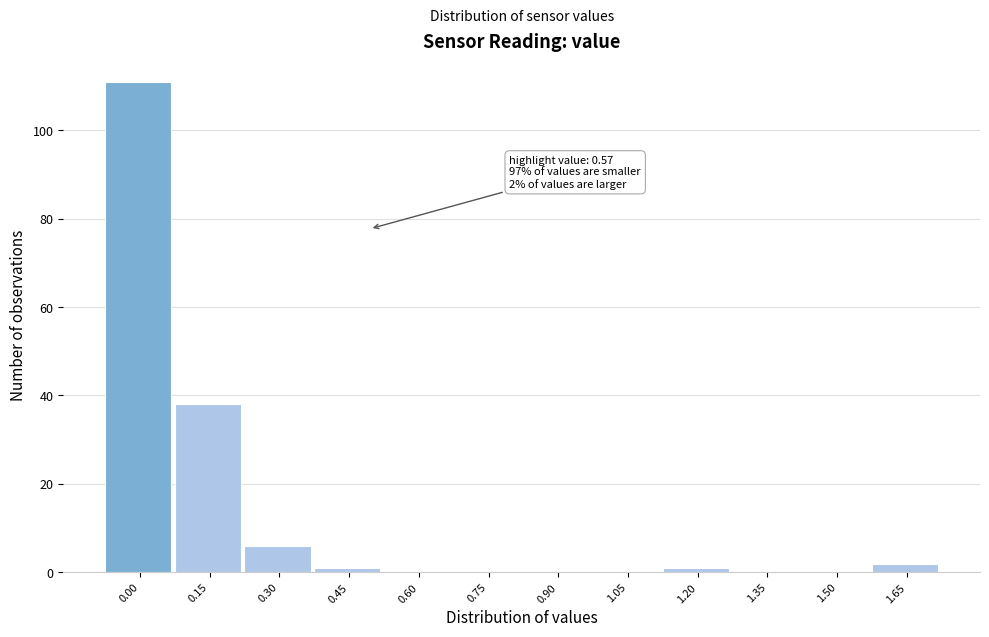

Reading right to left, what are all the values shown in this chart?

1.65=2	1.50=0	1.35=0	1.20=1	1.05=0	0.90=0	0.75=0	0.60=0	0.45=1	0.30=6	0.15=38	0.00=111